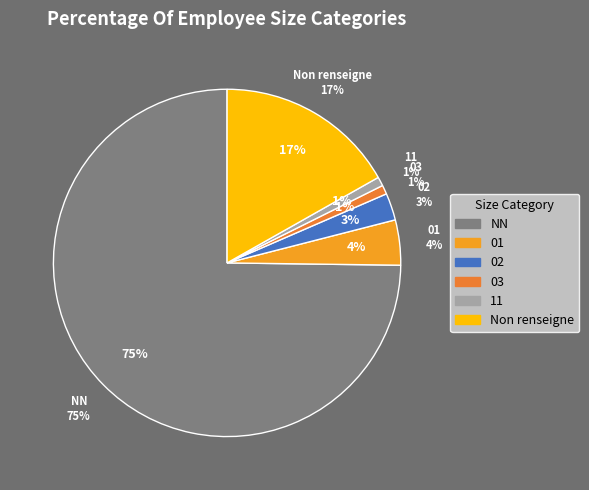

What percentage is the 01 slice, to the nearest percent?

4%